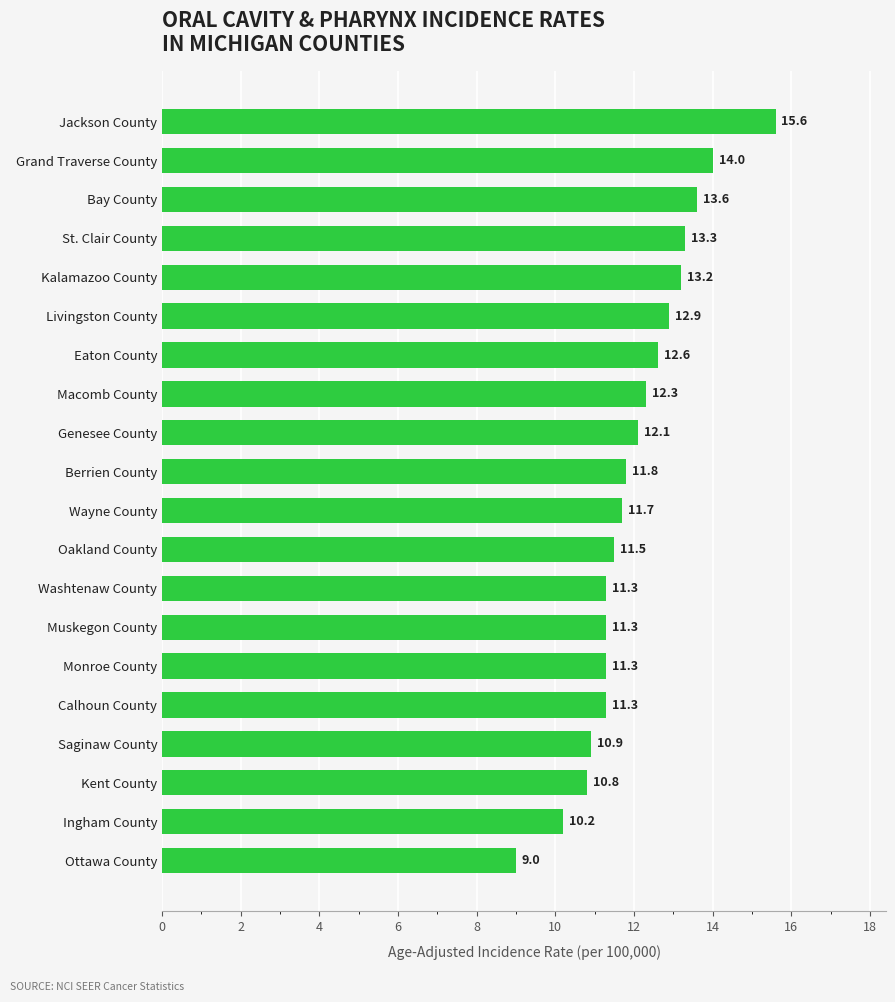

Between Saginaw County and Livingston County, which is larger?

Livingston County